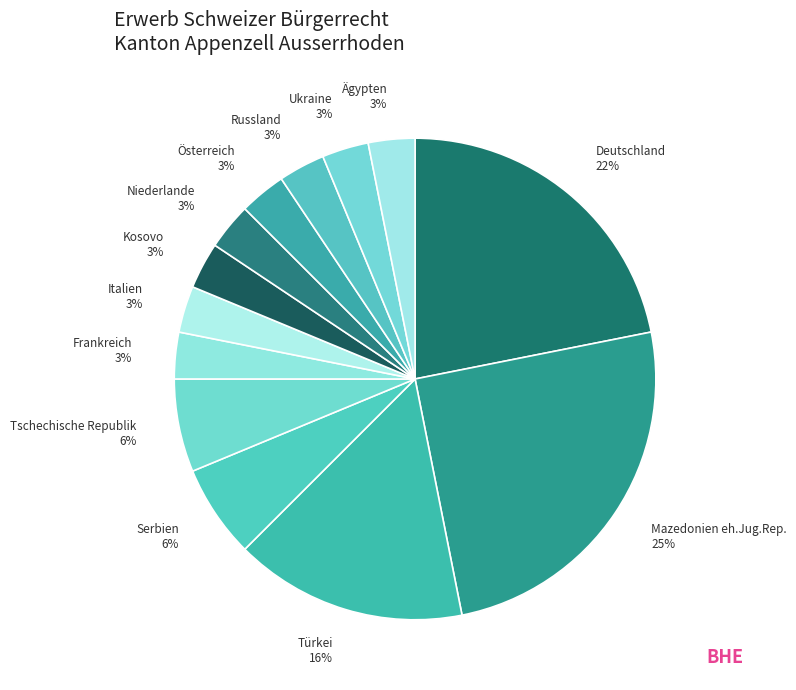

The Serbien slice represents 6% of the pie. True or false?

True